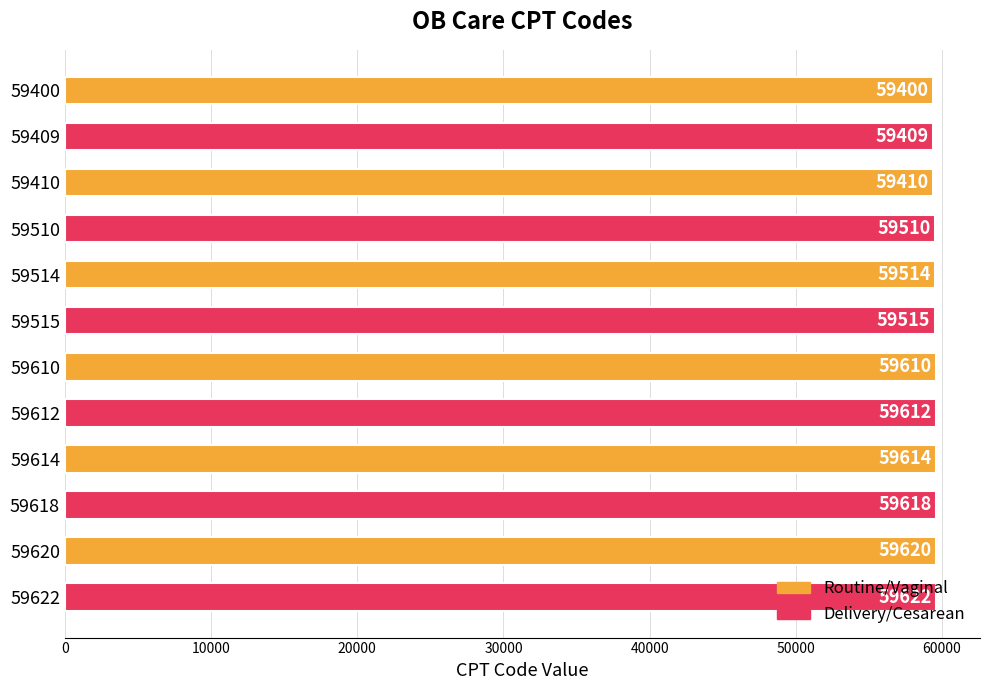

How many data points does each series have?

12